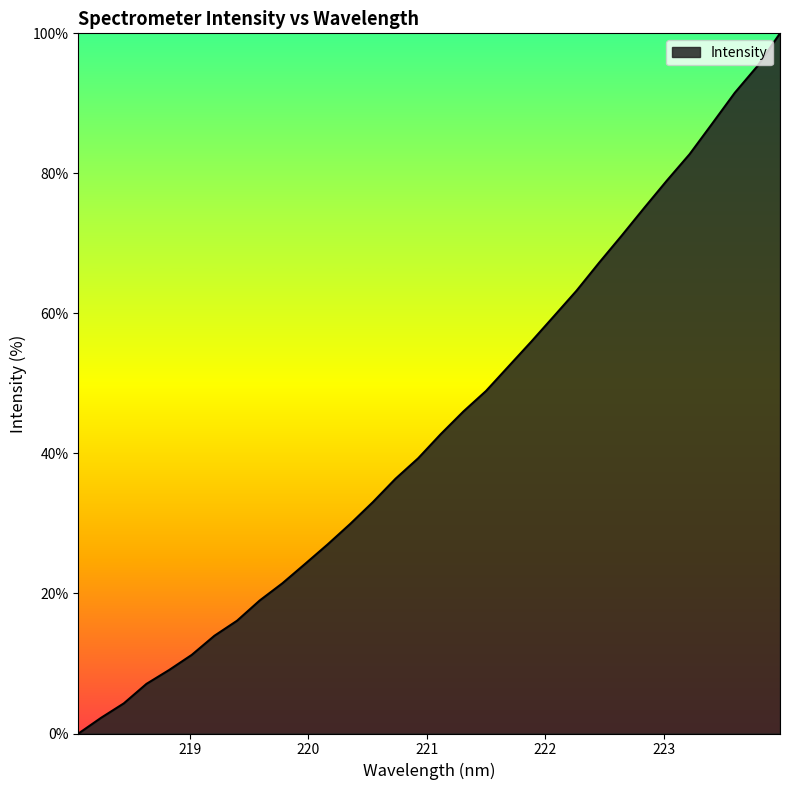

True or false: the data has more than 0 interior local peaks.

False